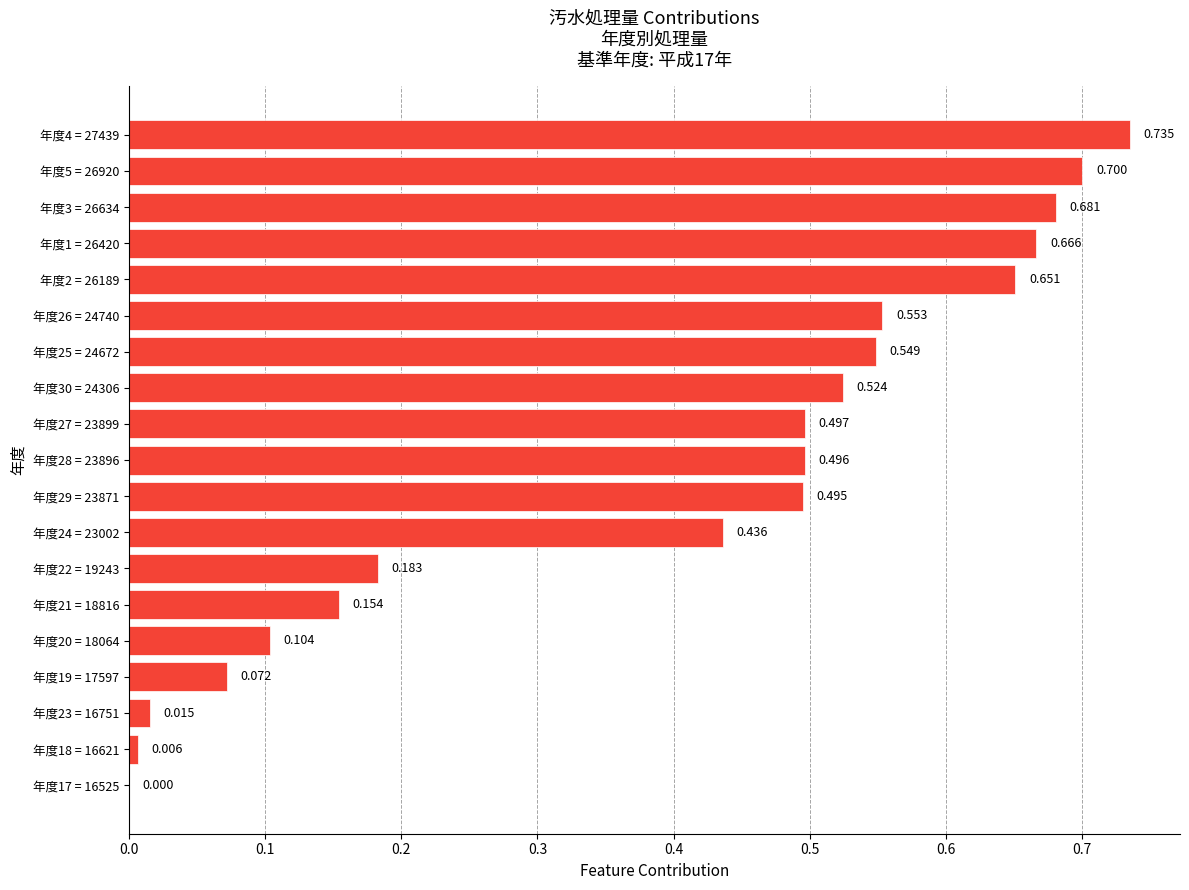

What is the greatest value displayed?

0.7